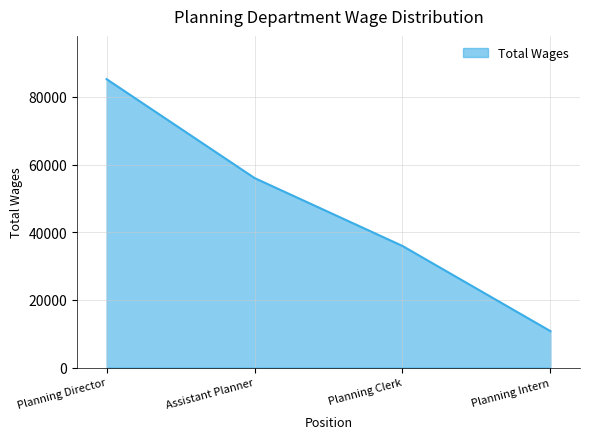

Between Planning Clerk and Assistant Planner, which is larger?

Assistant Planner